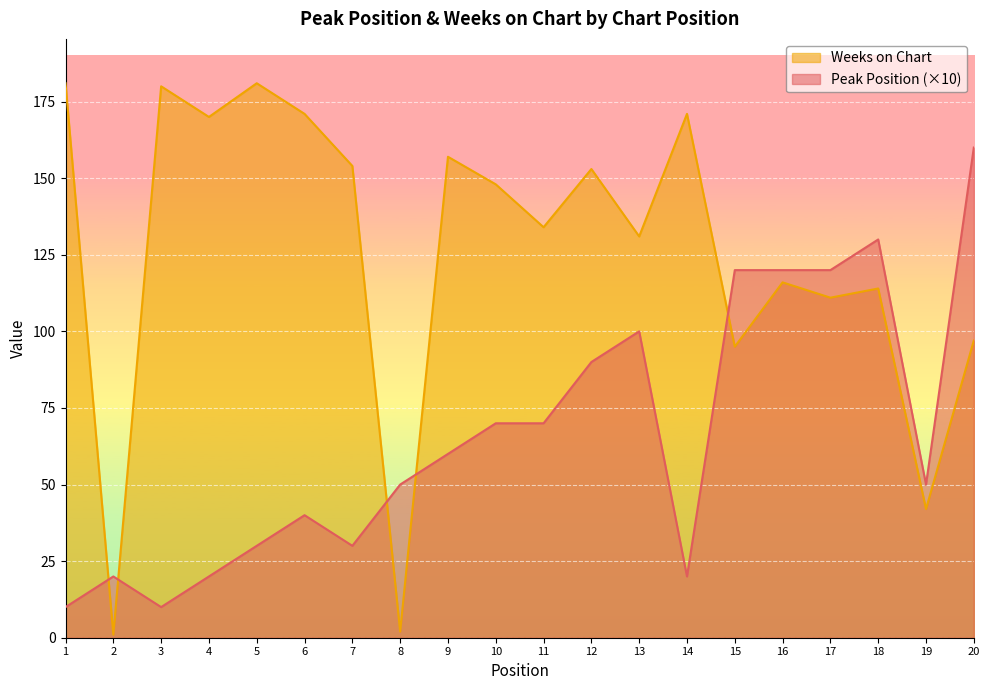

What is the sum of the Weeks on Chart values at 5 and 2?

182